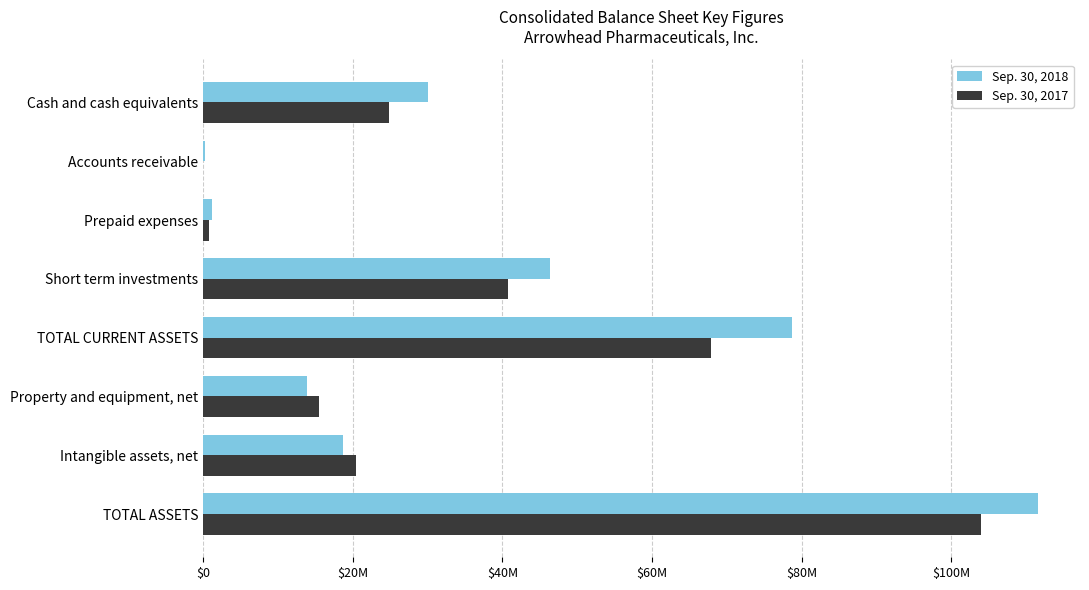

What position from the left is Short term investments?

4